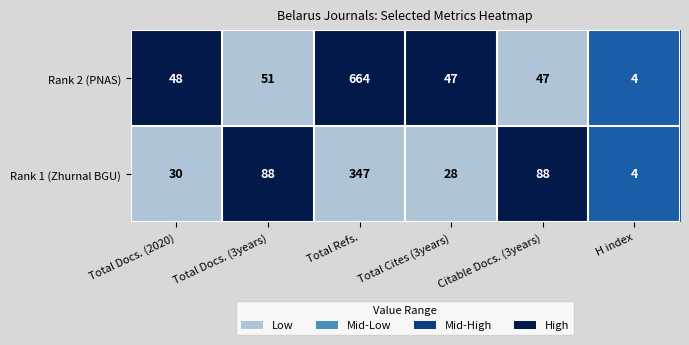

Which series has the largest total across all categories?

Rank 2 (PNAS)